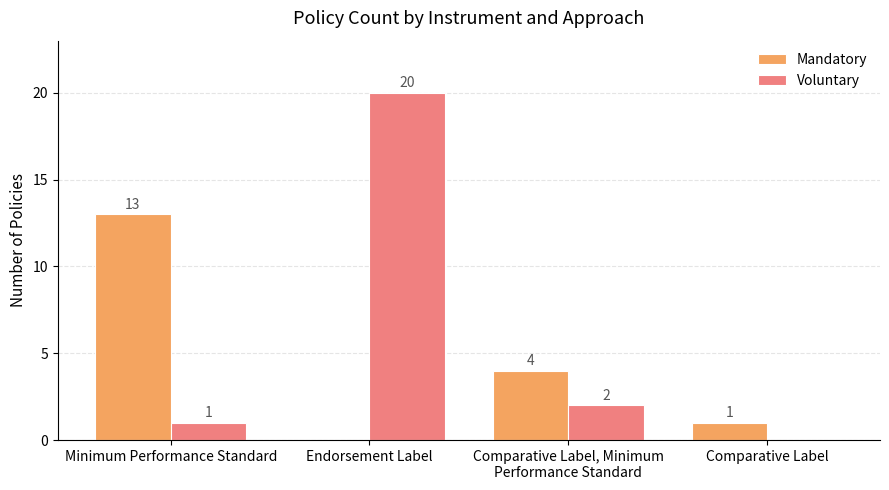

True or false: Voluntary has a value of -9 at Comparative Label.

False